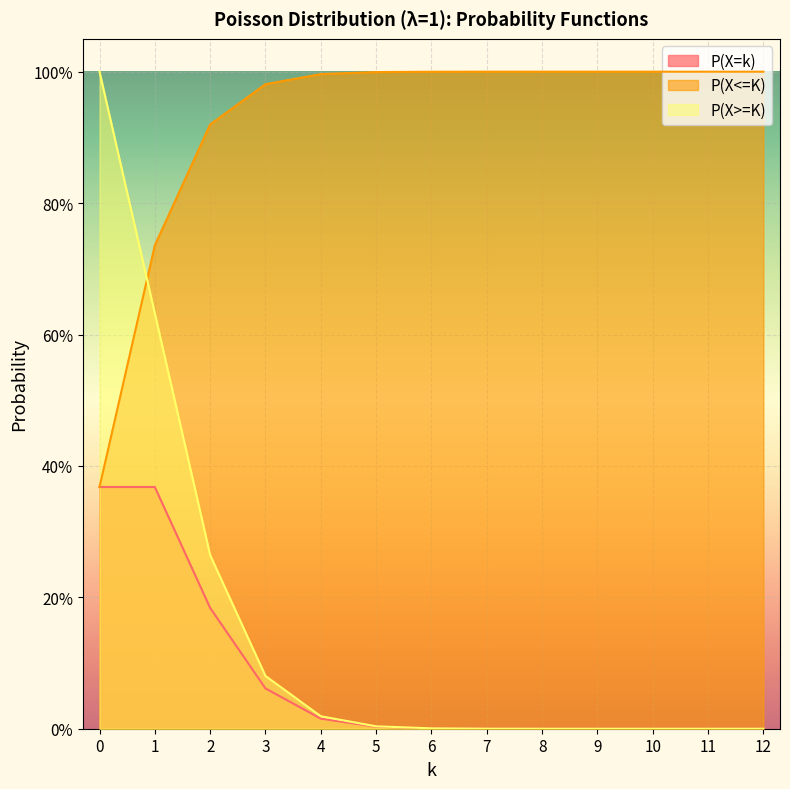

At 9, list the series in order from smallest to largest.

P(X=k), P(X>=K), P(X<=K)